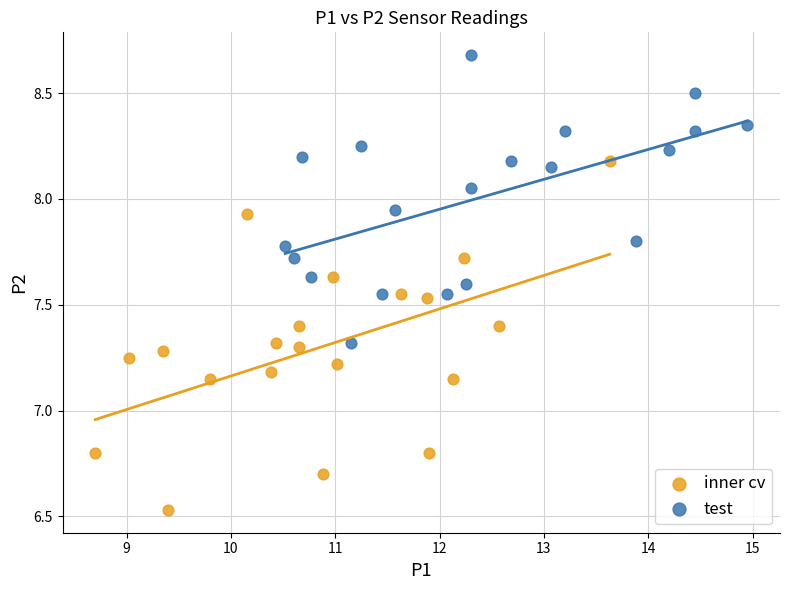

Which series contains the highest Y value?

test